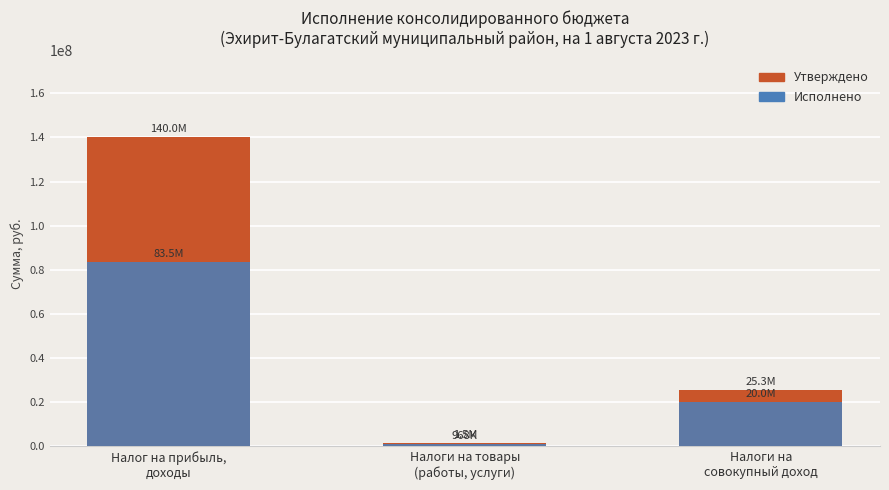

What is the sum of the Исполнено values at Налоги на товары
(работы, услуги) and Налоги на
совокупный доход?

20993389.4